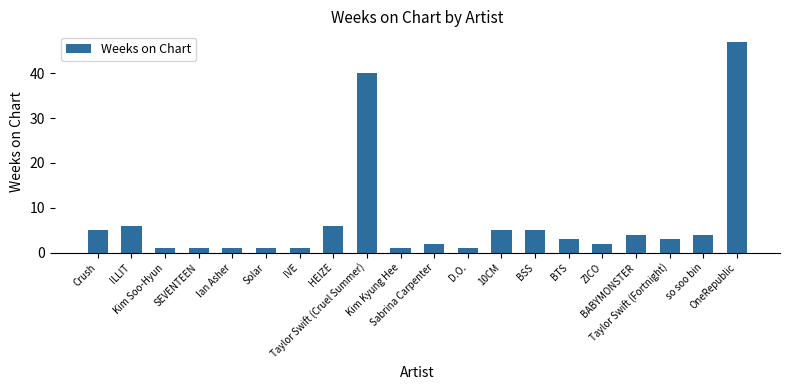

What is the label of the 16th bar from the left?

ZICO